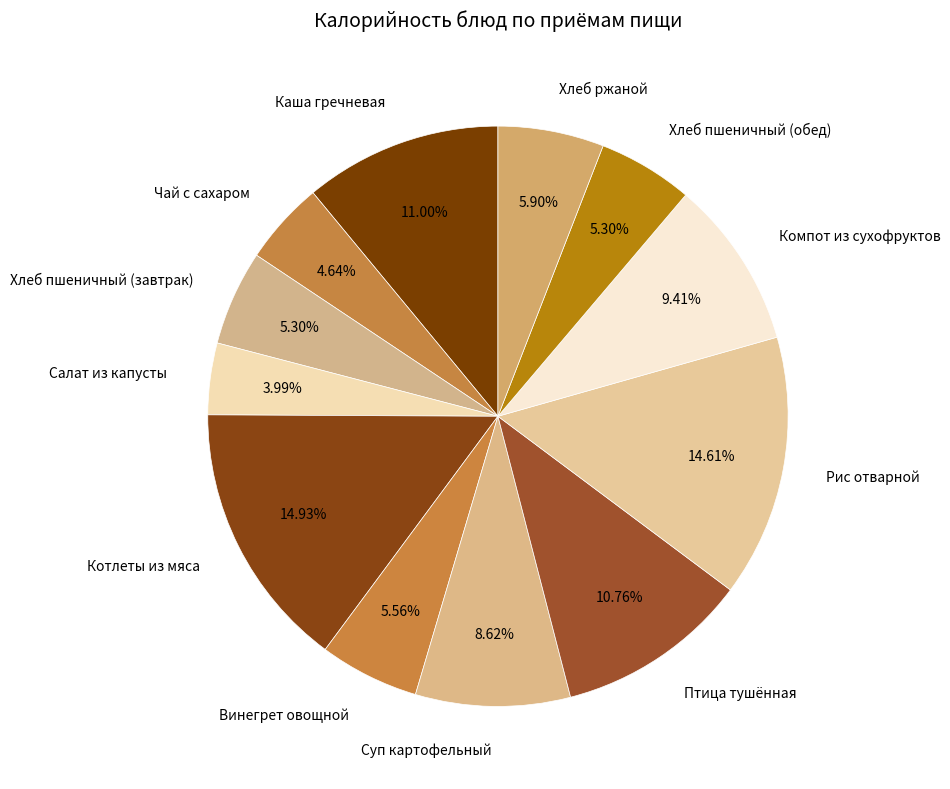

To the nearest percent, what portion does Чай с сахаром represent?

5%